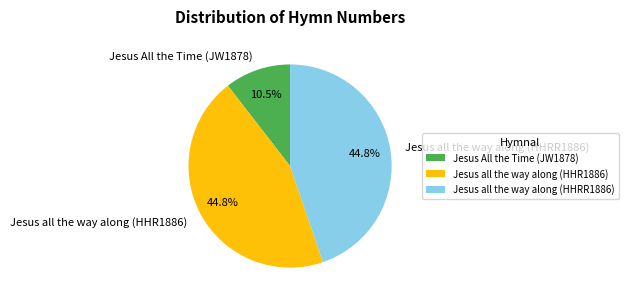

Between Jesus All the Time (JW1878) and Jesus all the way along (HHRR1886), which is larger?

Jesus all the way along (HHRR1886)